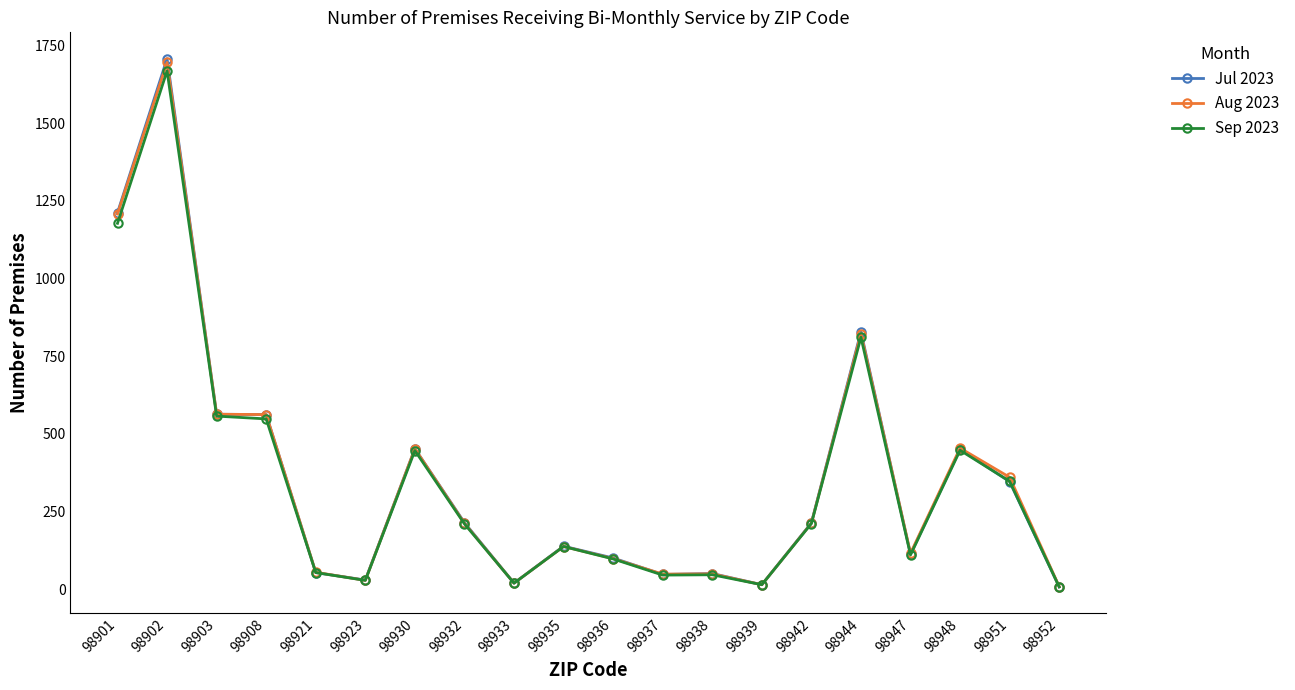

What is the difference between the maximum and second lowest values in the Aug 2023 series?

1682